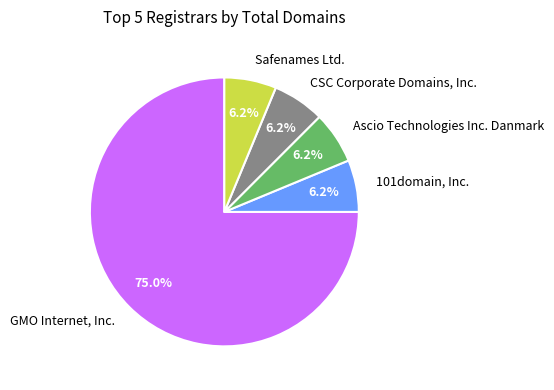

How many slices are in this pie chart?

5